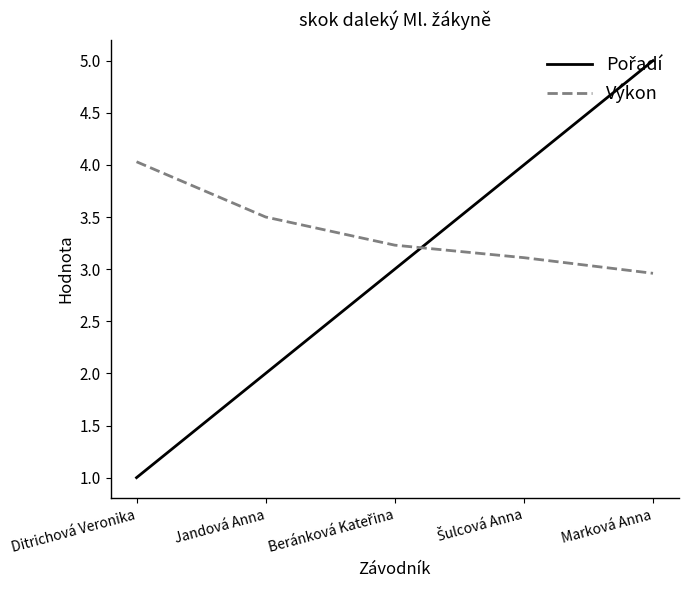

Where is Výkon nearest to the value 3?

Marková Anna